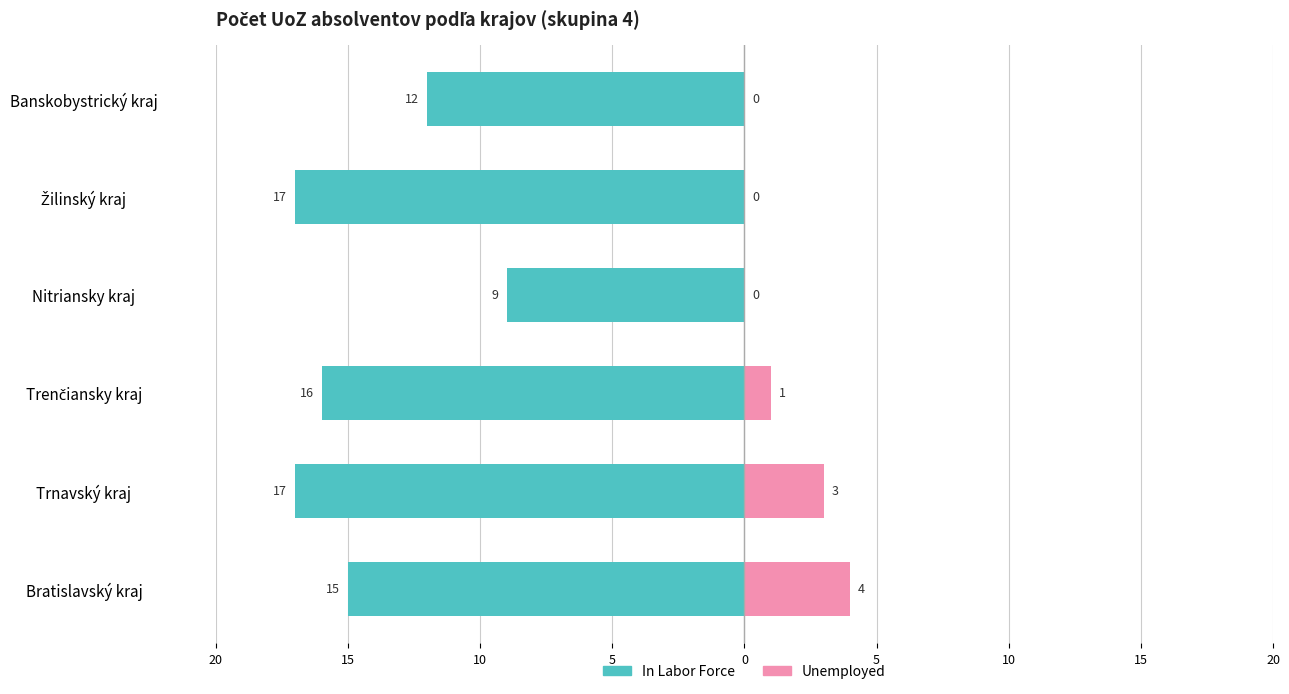

How many data points does each series have?

6